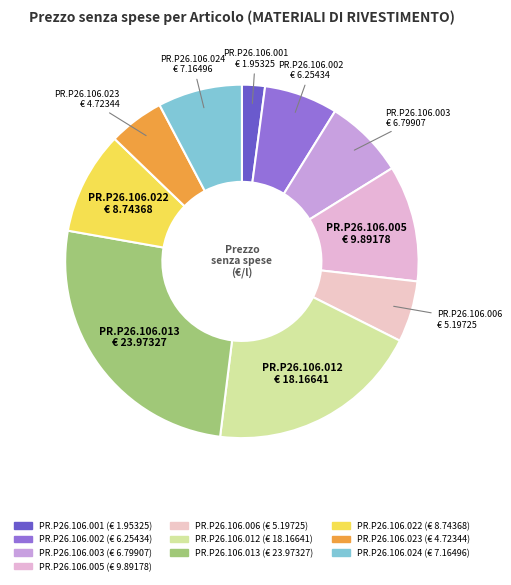

Between PR.P26.106.006 and PR.P26.106.002, which is larger?

PR.P26.106.002